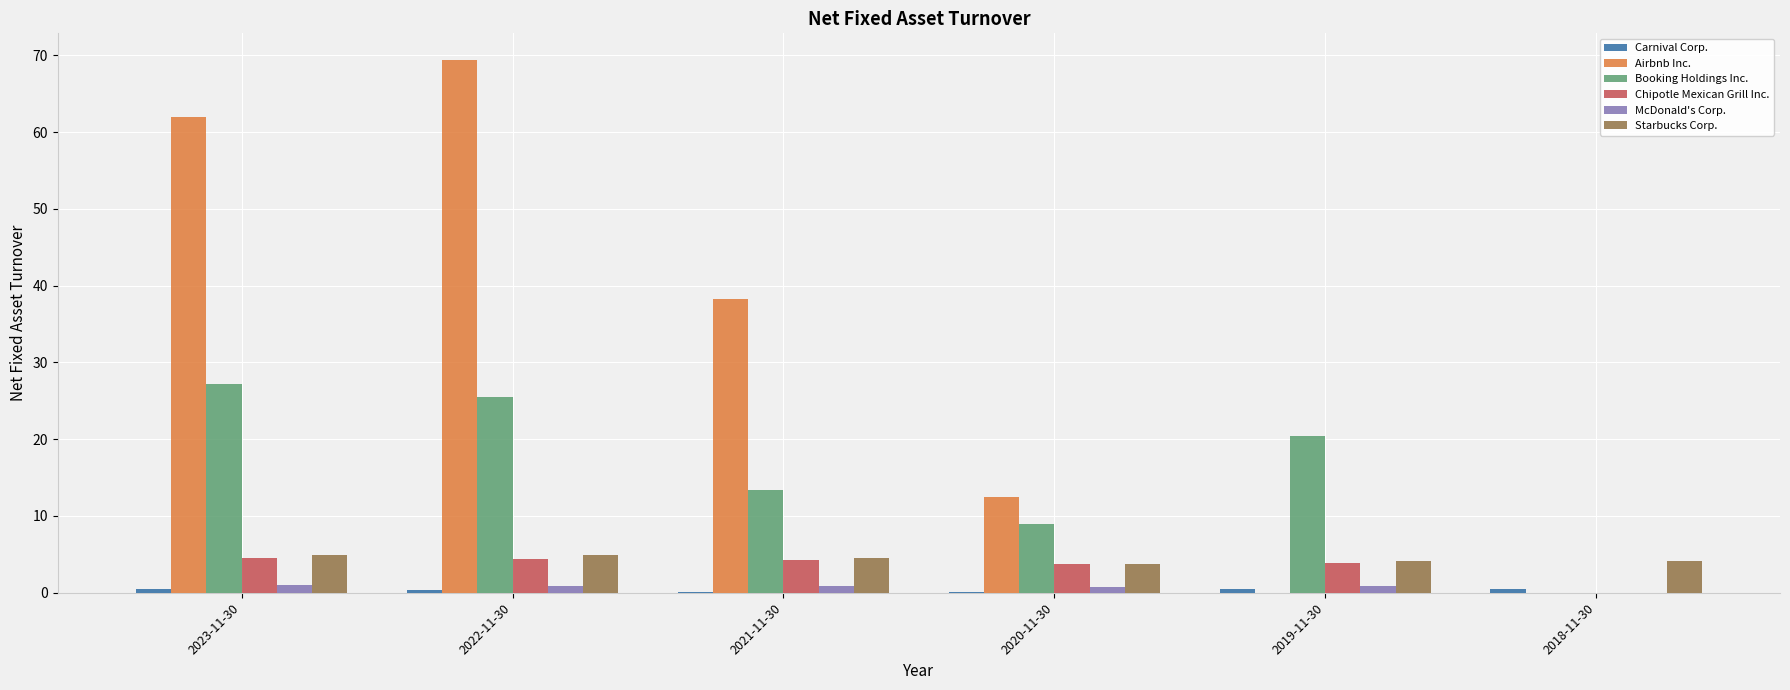

What is the total value across all series at 2023-11-30?

100.1